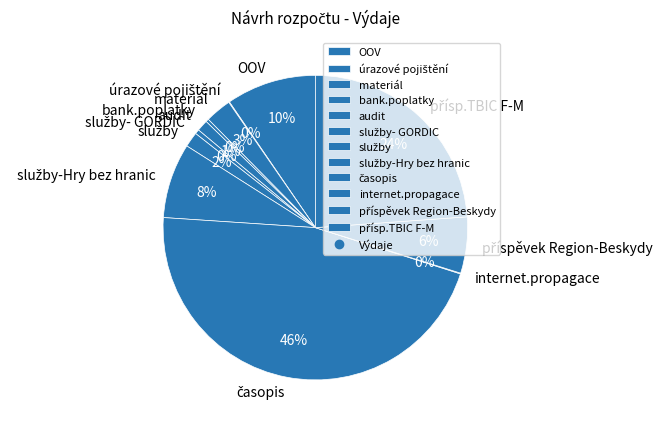

To the nearest percent, what percentage of the pie is materiál?

3%